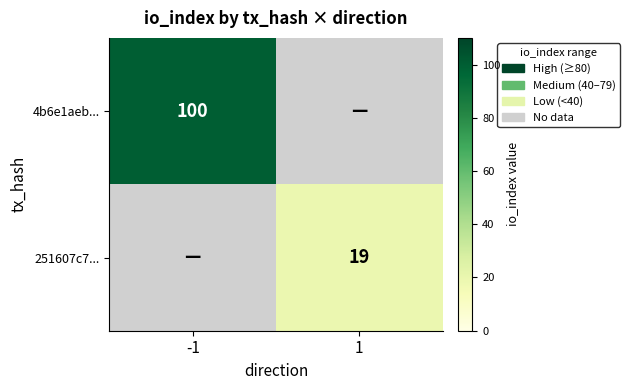

True or false: 251607c7... has a value of 19 at 1.

True